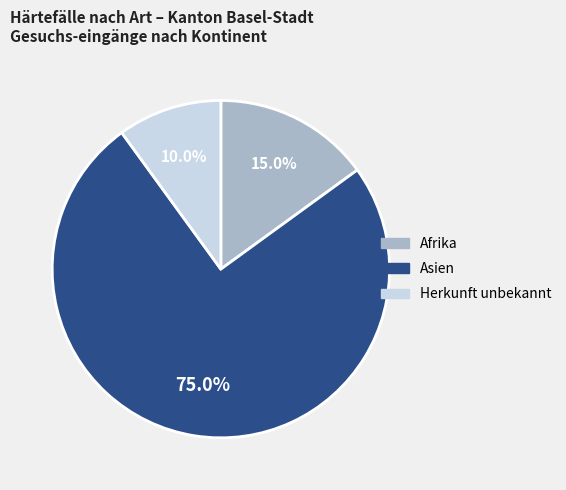

Which slice is the largest?

Asien